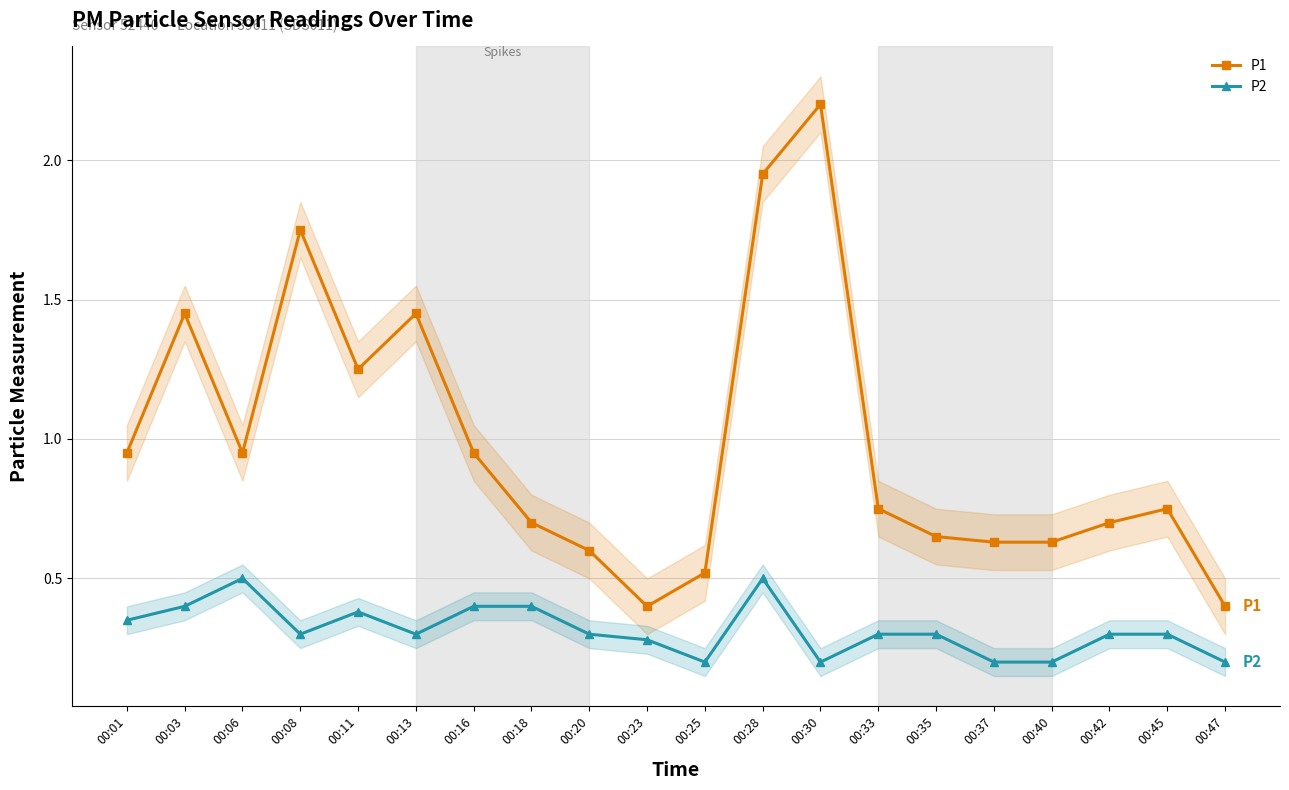

True or false: P1 and P2 cross at least once.

False